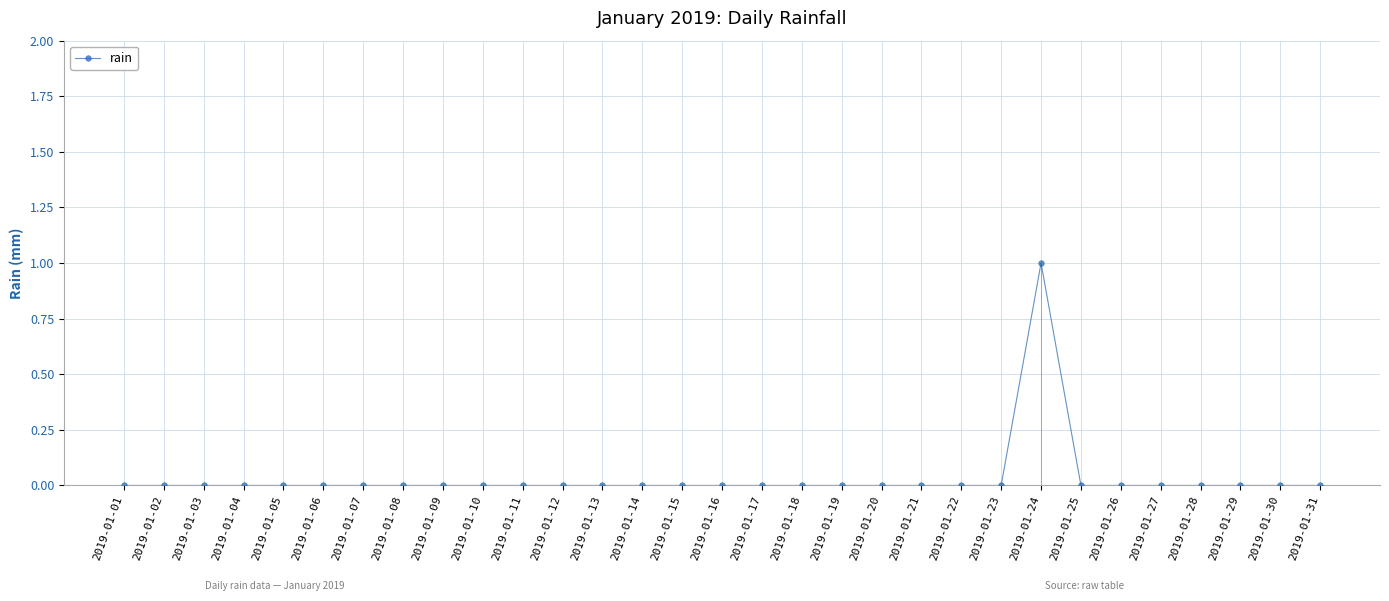

True or false: there are more than 1 points higher than both neighbors.

False